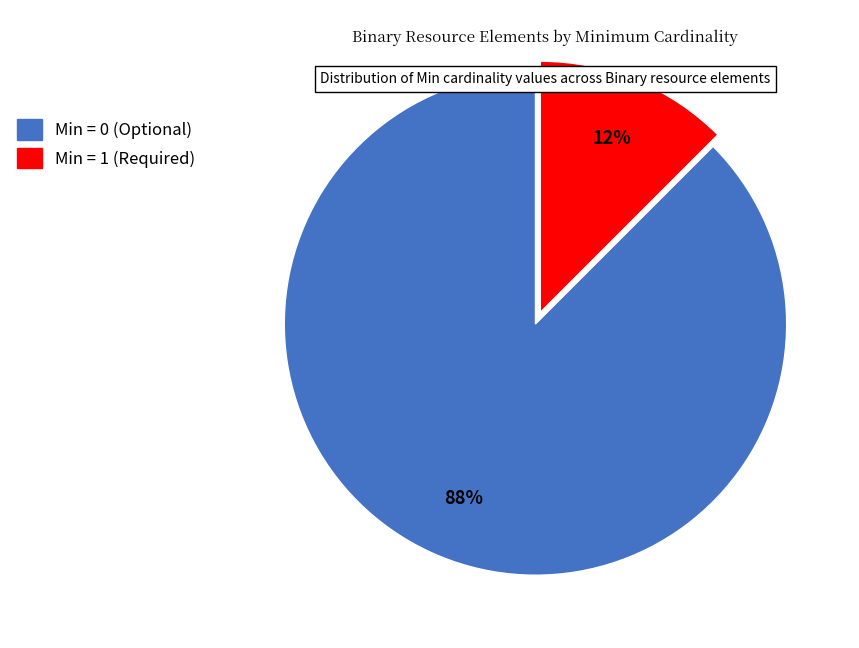

To the nearest percent, what is the average slice percentage?

50%